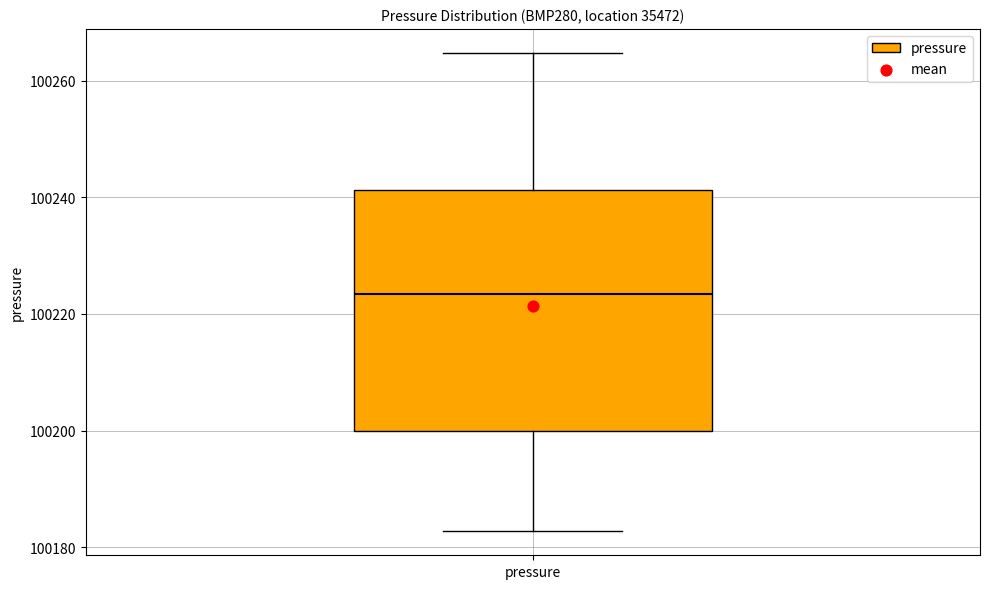

Where is the upper edge of the box for pressure on the y-axis? The values are not printed on the chart, so give them approximately, as read against the axis.

100242